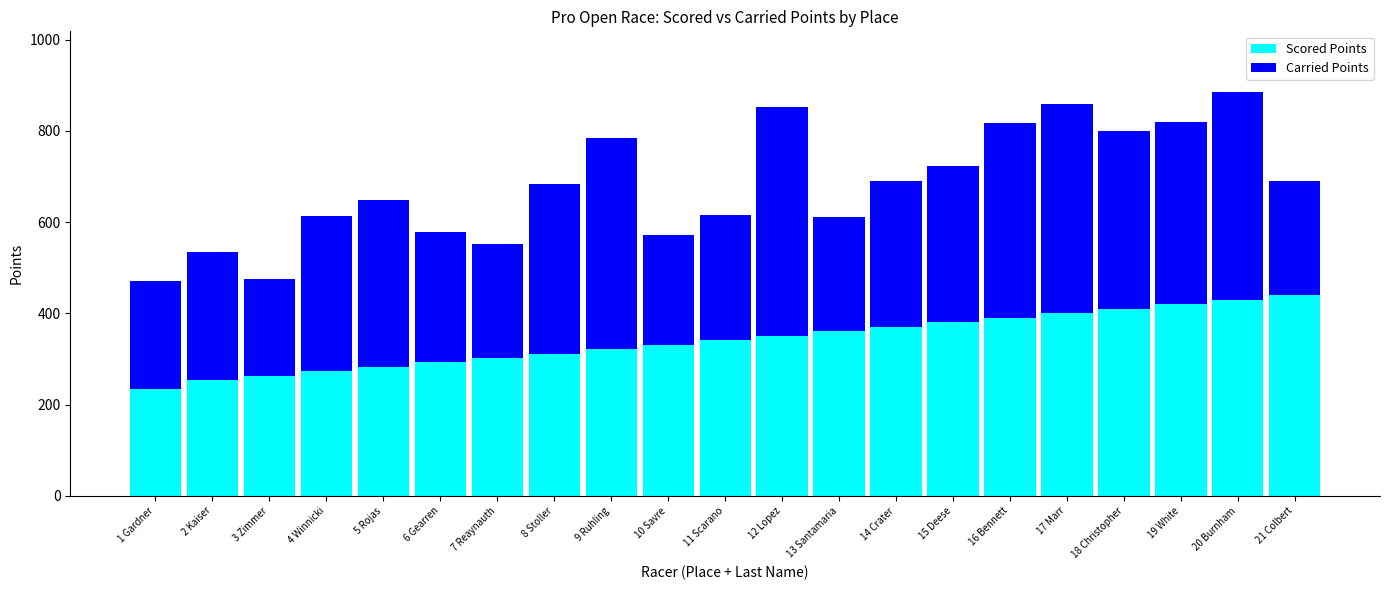

How many bars are there in total?

21